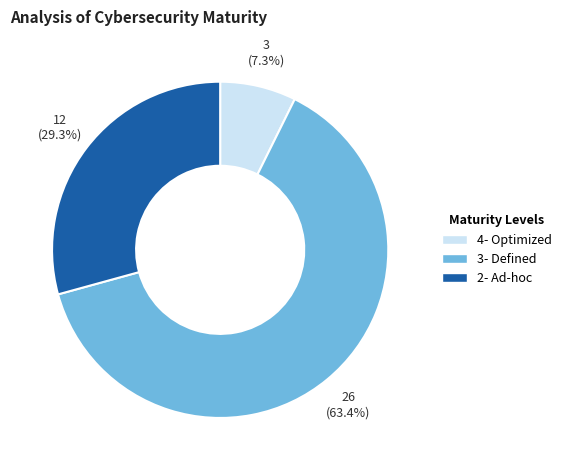

Rank the categories by value from lowest to highest.

4- Optimized, 2- Ad-hoc, 3- Defined